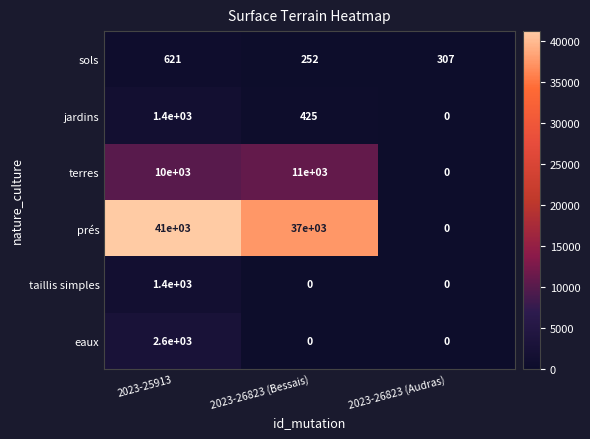

Reading left to right, transcribe all the data shown in this chart.

sols: 621	252	307
jardins: 1400	425	0
terres: 10000	11000	0
prés: 41000	37000	0
taillis simples: 1400	0	0
eaux: 2600	0	0